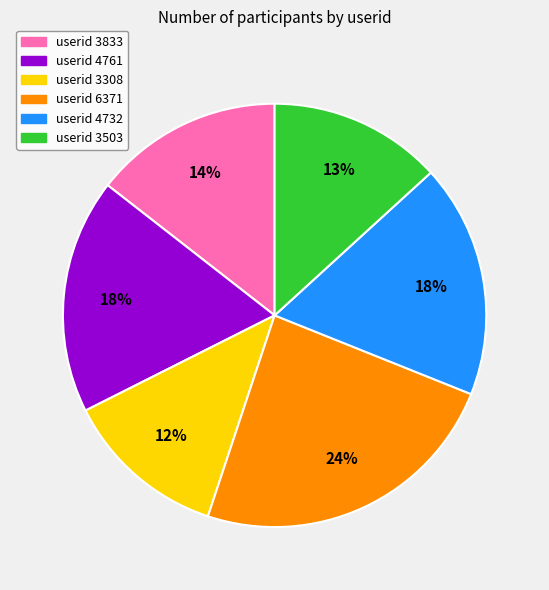

How many segments does this pie chart have?

6